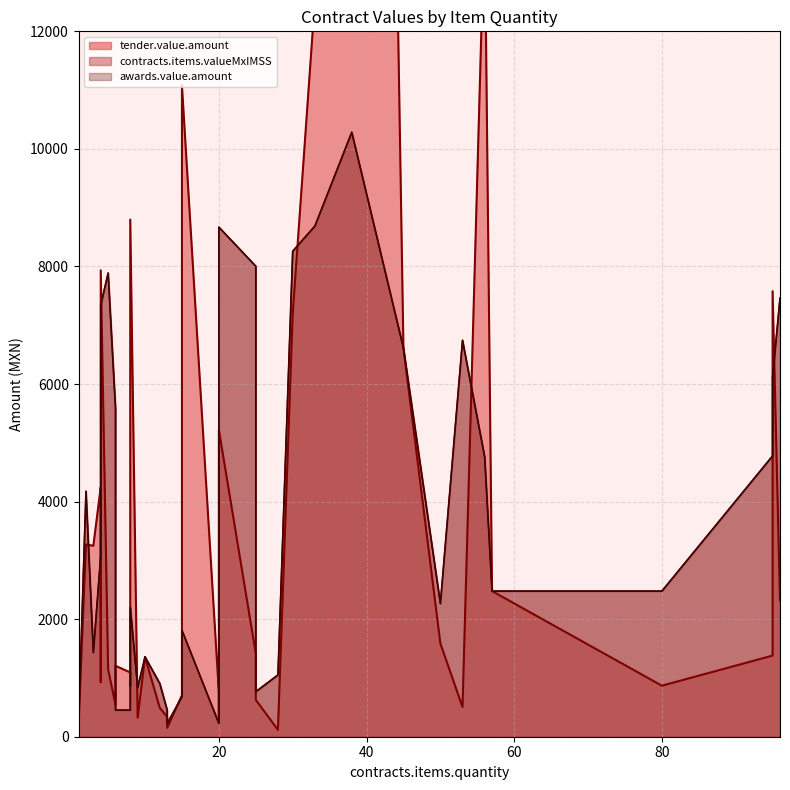

At which category is the sum across all series the highest?

38